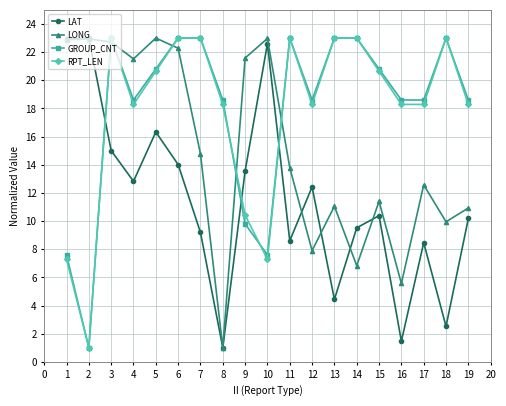

What is the total value across all series at 17?

57.9